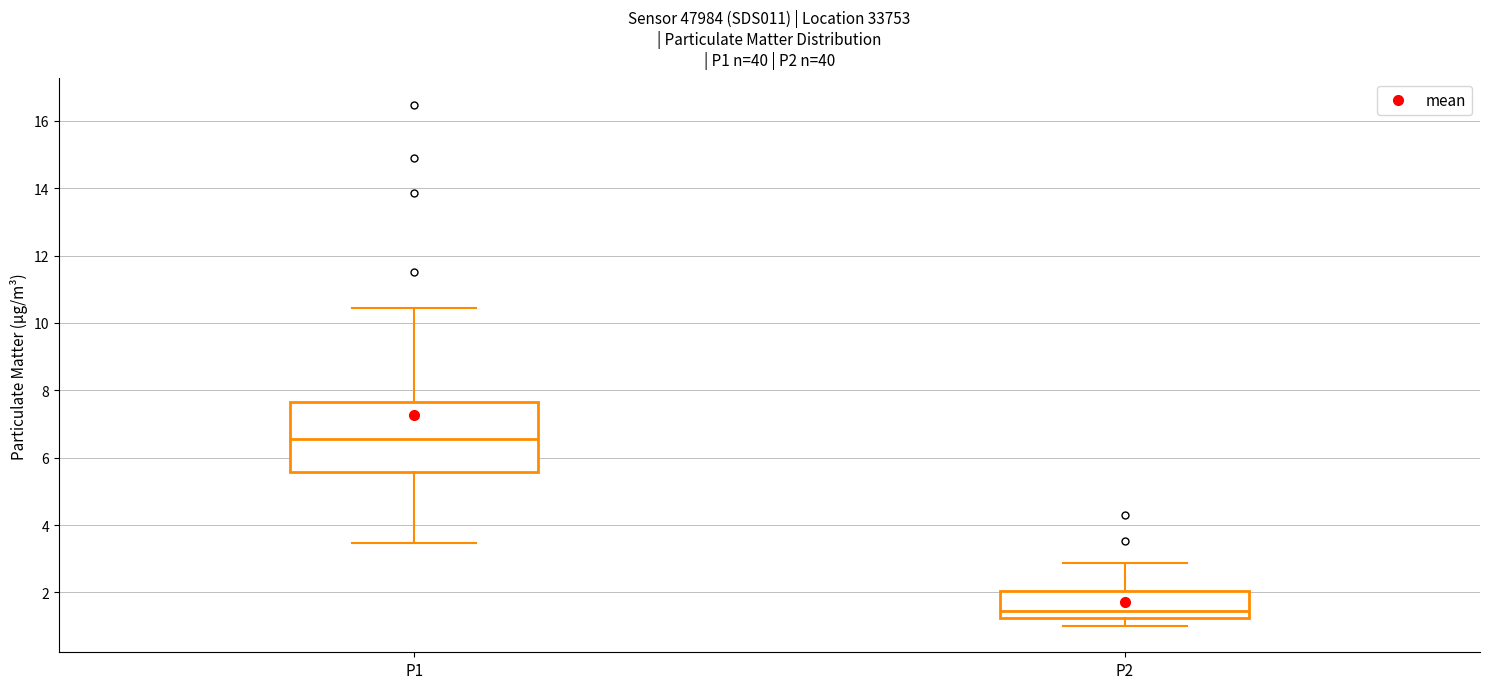

Reading left to right, read every box against the y-axis: the position of its median line, the range the box covers, and the ends of its whiskers. The values are not printed on the chart, so give them approximately, as read against the axis.

P1: median 6.6, box 5.6 to 7.6, whiskers 3.4 to 10.4
P2: median 1.4, box 1.2 to 2.0, whiskers 1.0 to 2.8